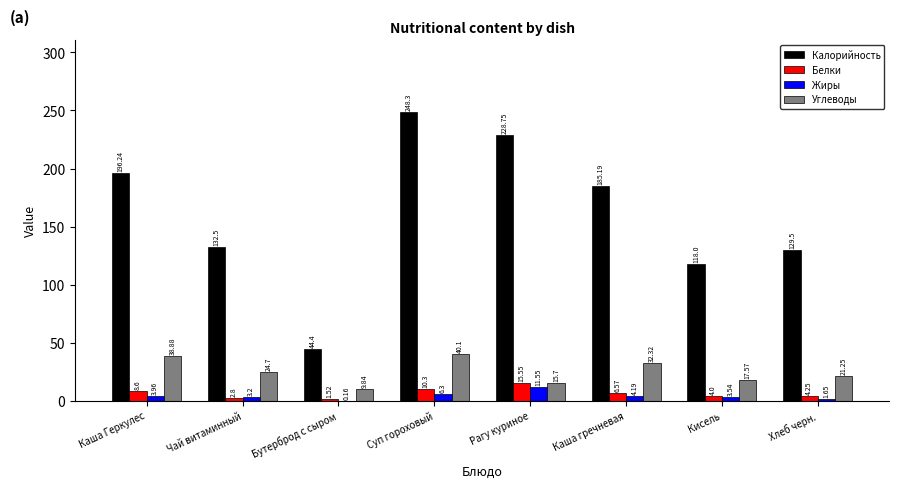

At which category is the sum across all series the highest?

Суп гороховый